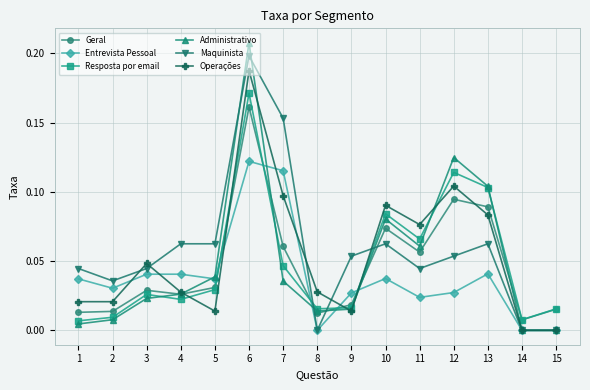

Count the number of data series in this chart.

6